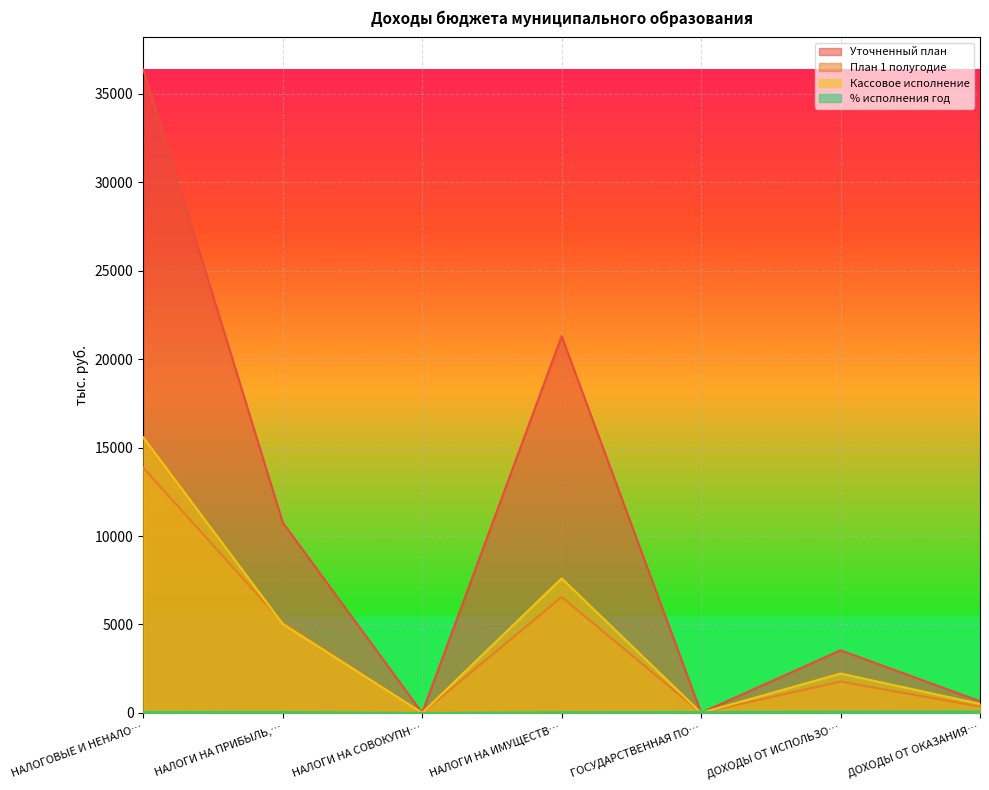

The value of Кассовое исполнение at НАЛОГИ НА СОВОКУПН… is -10709.7. True or false?

False